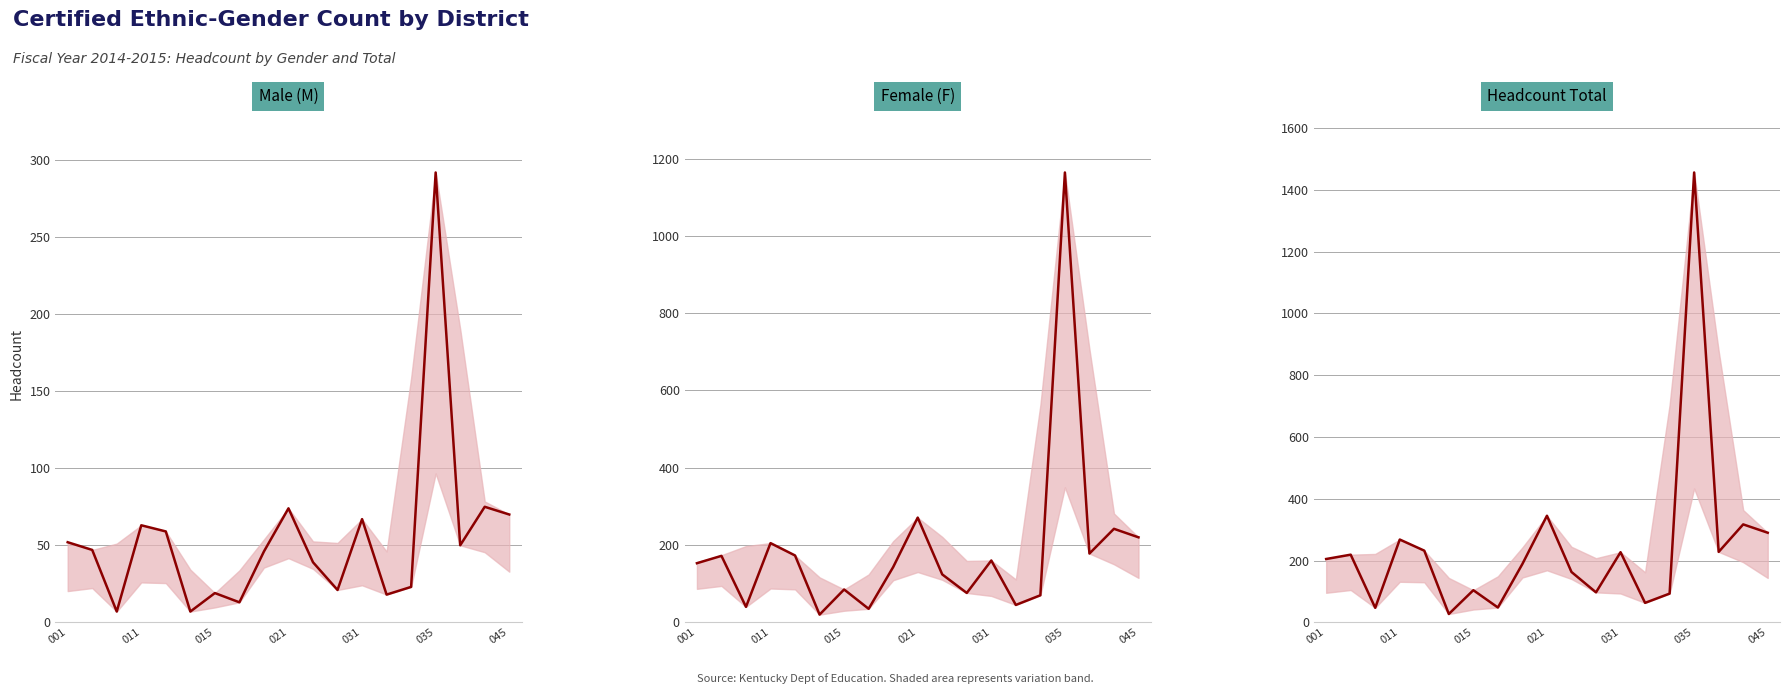

What position from the right is 14?

5